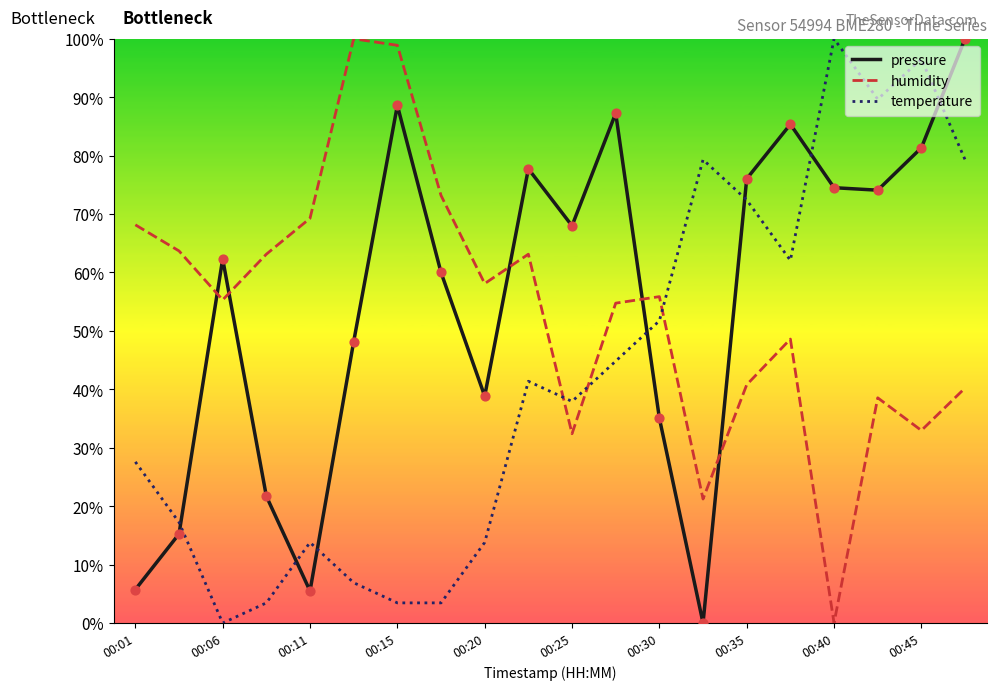

How many intersections are there between humidity and temperature?

3